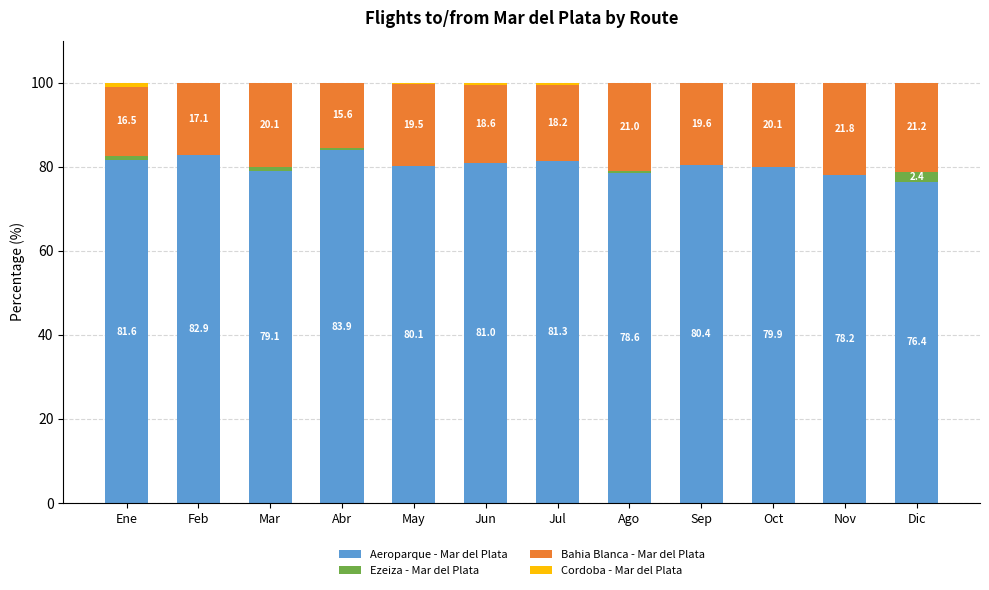

True or false: Aeroparque - Mar del Plata has a value of 33.2 at May.

False